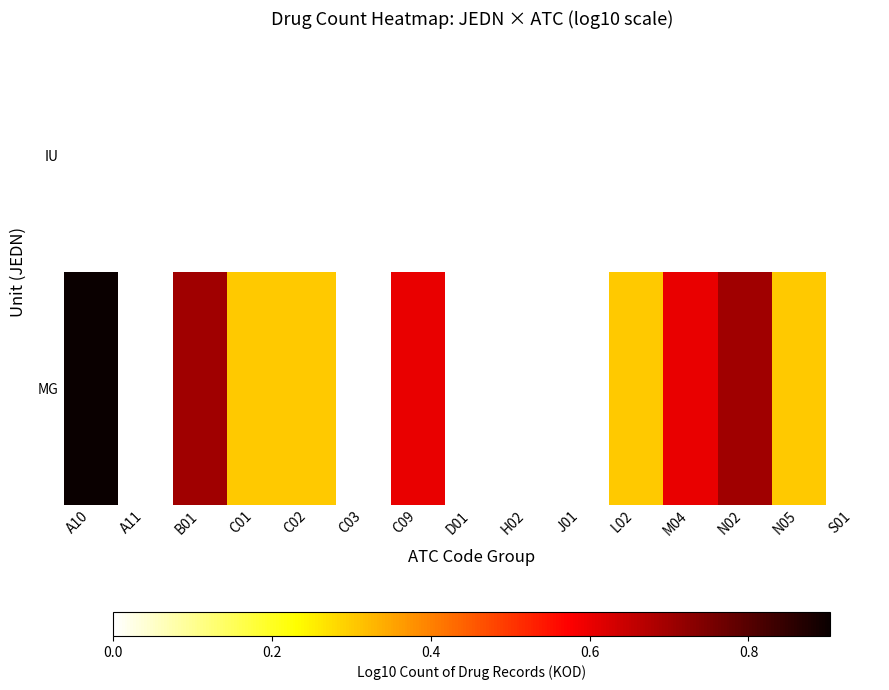

The MG series shows 0.7 at B01. True or false?

True